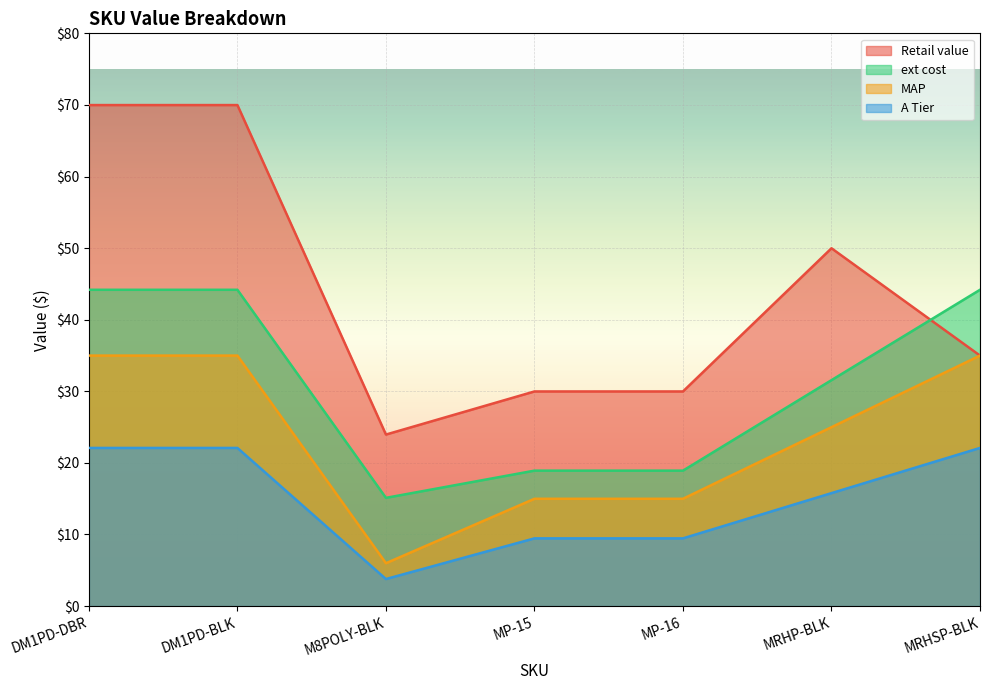

How many values in the A Tier series are below 15?

3